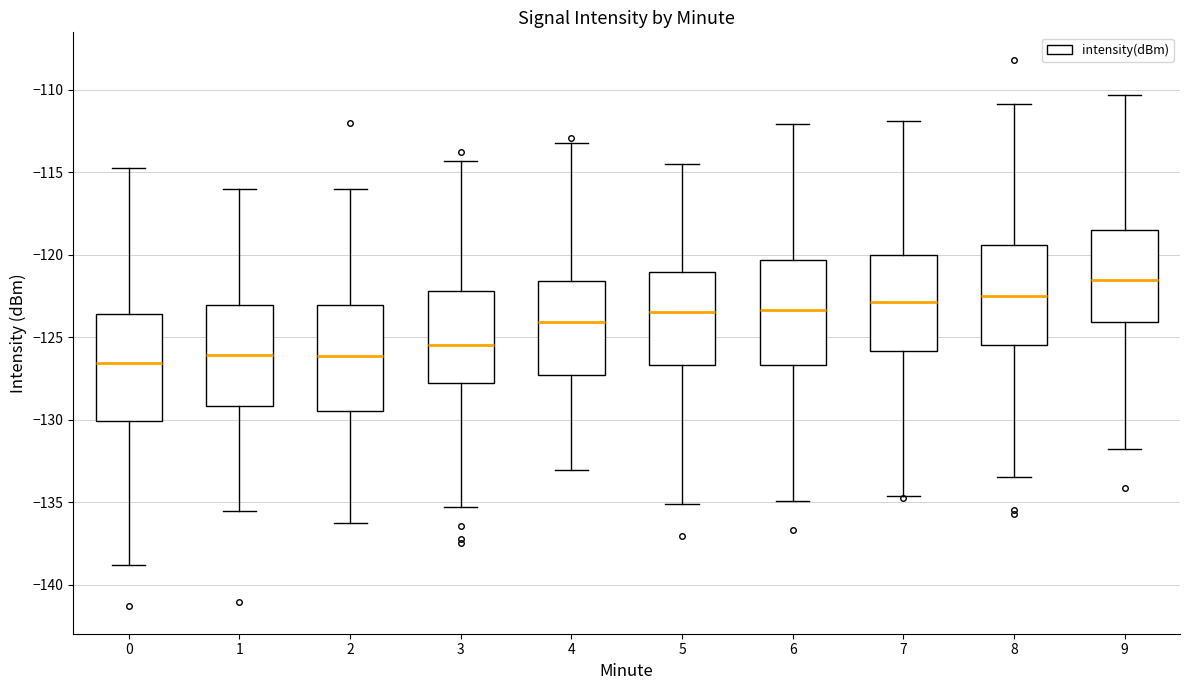

Where does the median line of the box at x = 0 sit on the y-axis? The values are not printed on the chart, so give them approximately, as read against the axis.

-126.5